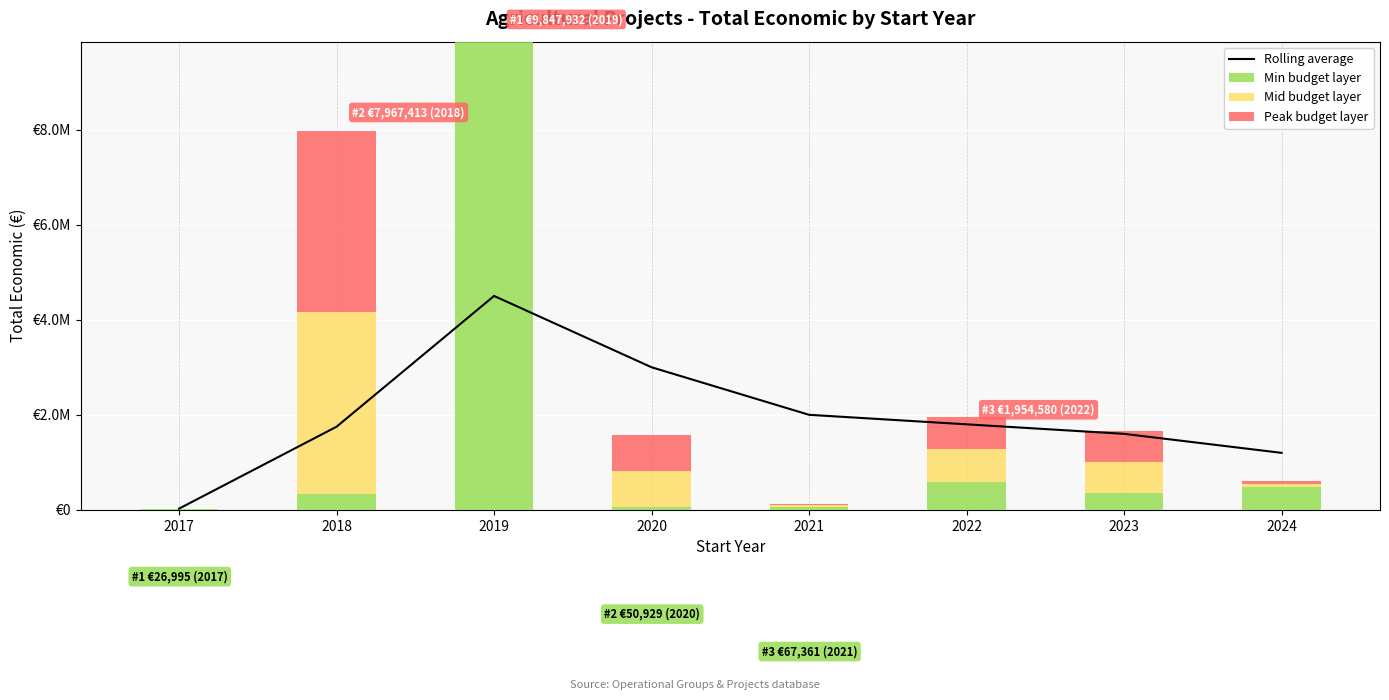

At which category is the sum across all series the highest?

2019